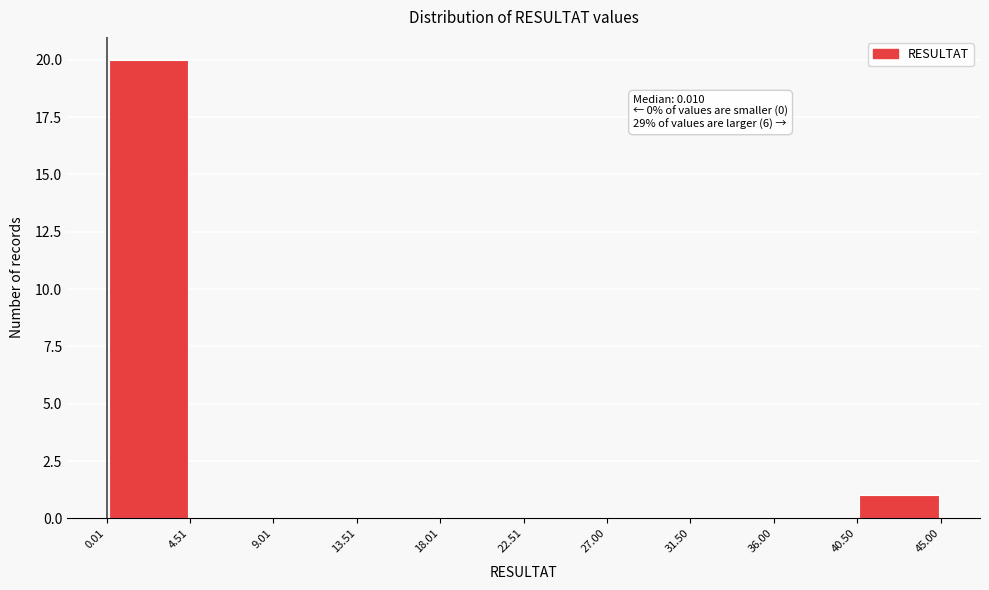

Over which range of the x-axis is the bar tallest?

0.01 to 4.51